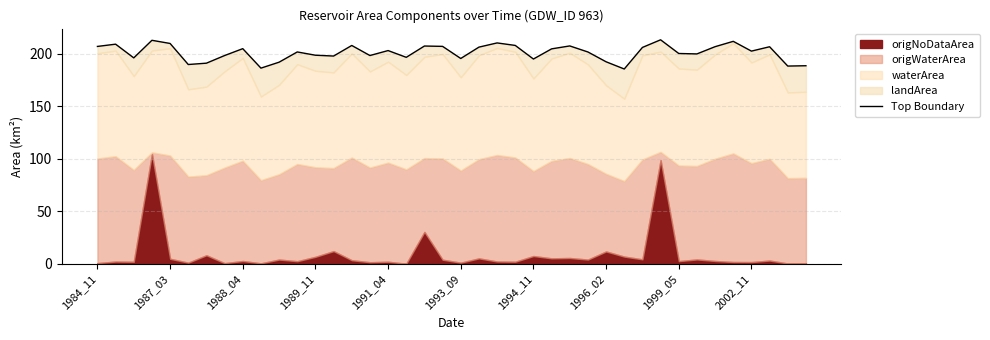

True or false: the data shows 200.2 at 1999_05.

True